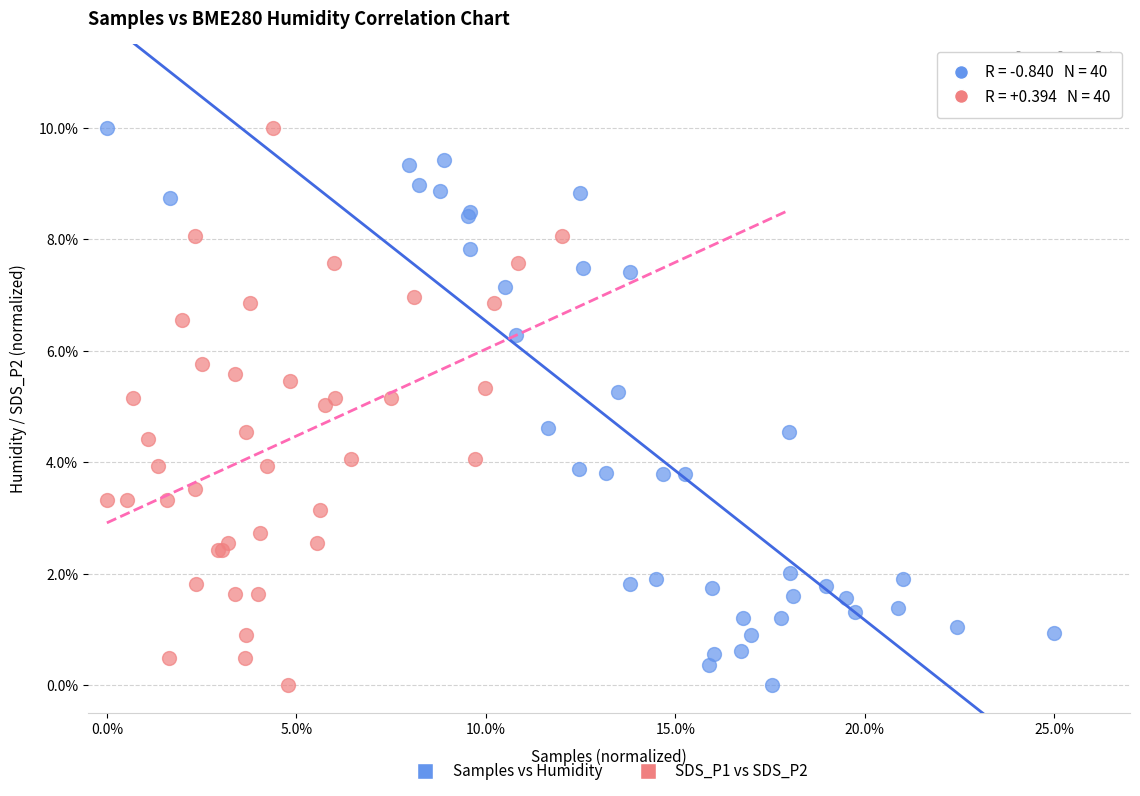

What are all the series names shown in the legend?

Samples vs Humidity, SDS_P1 vs SDS_P2